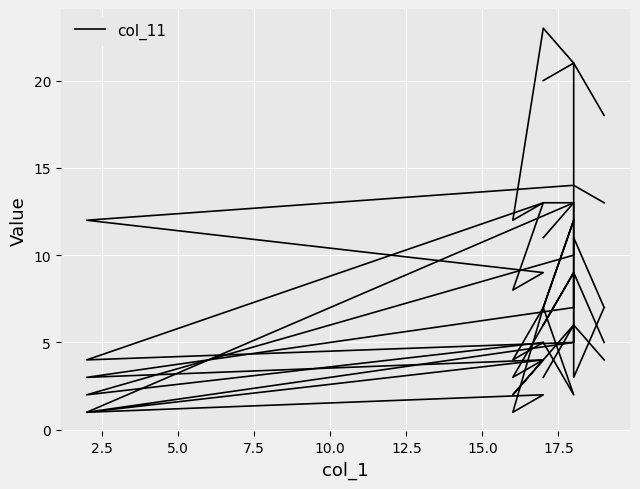

What is the value of the col_11 point at the 2nd from the left?

21